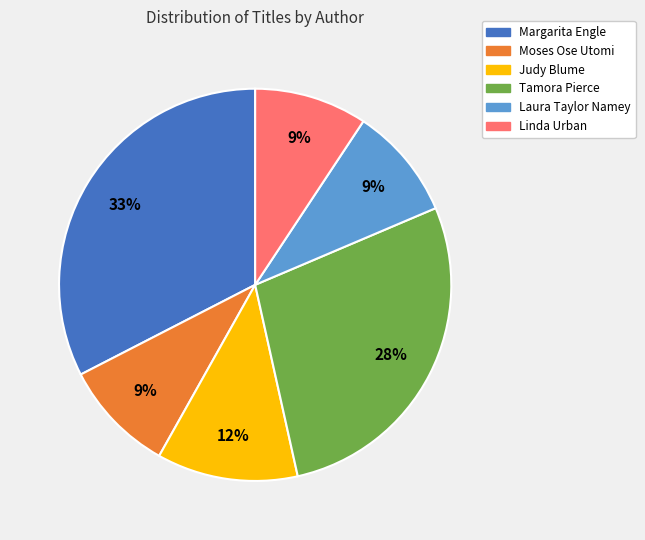

To the nearest percent, what is the combined percentage of Linda Urban and Tamora Pierce?

37%